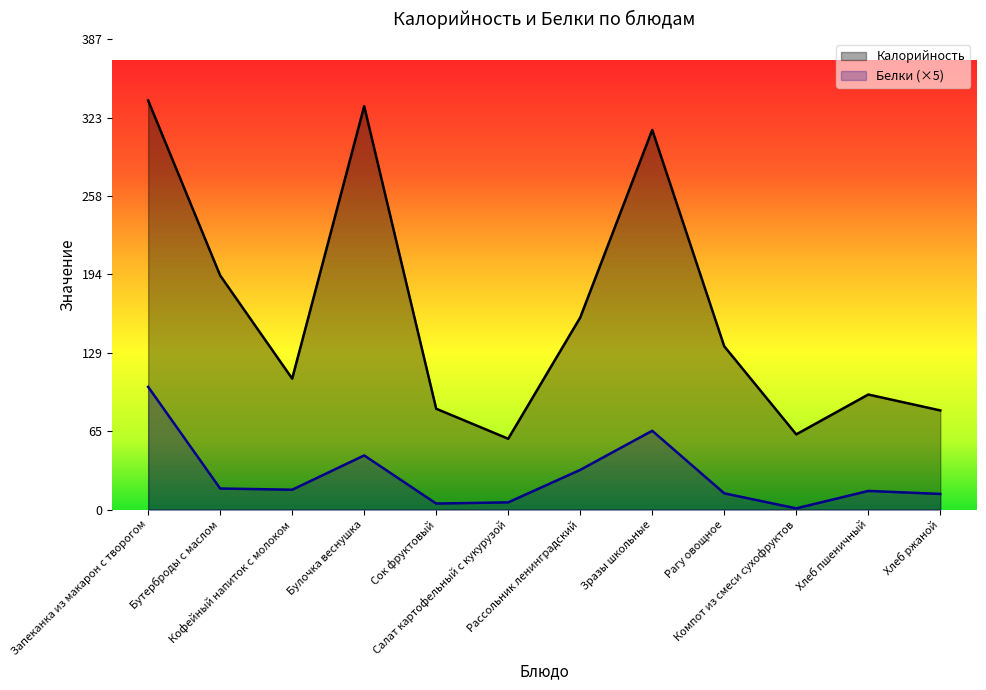

True or false: Калорийность has a value of 16.4 at Компот из смеси сухофруктов.

False